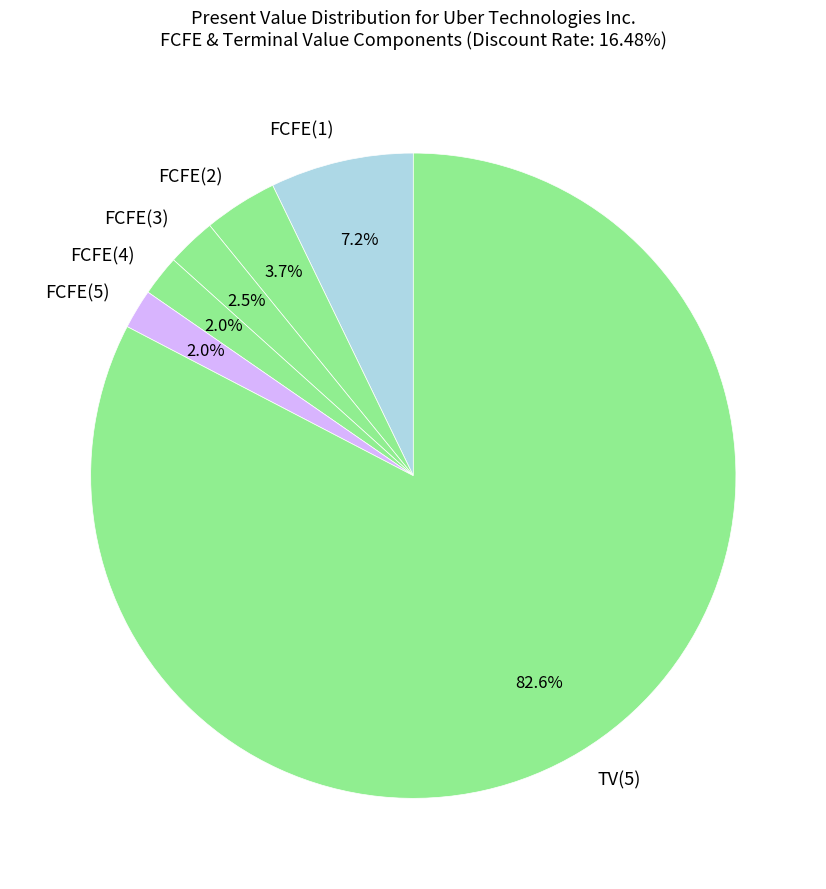

Which has a higher value, TV(5) or FCFE(4)?

TV(5)